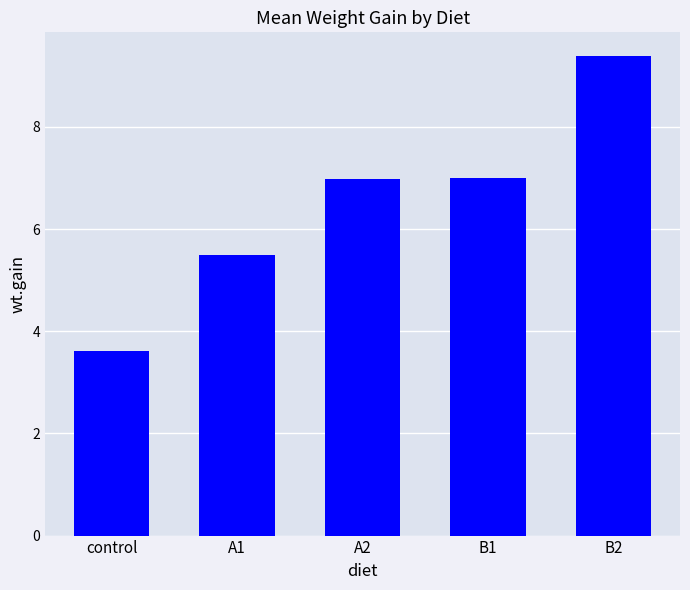

Are the bars grouped side by side (vs. stacked)?

No